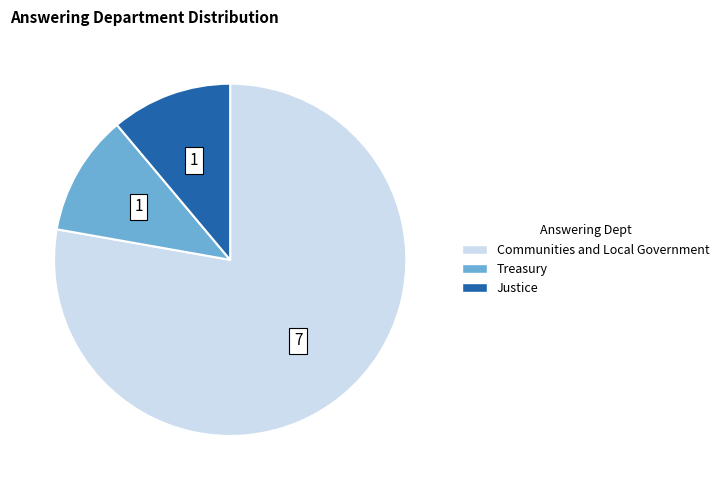

Is the sum of Treasury and Justice greater than half?

No